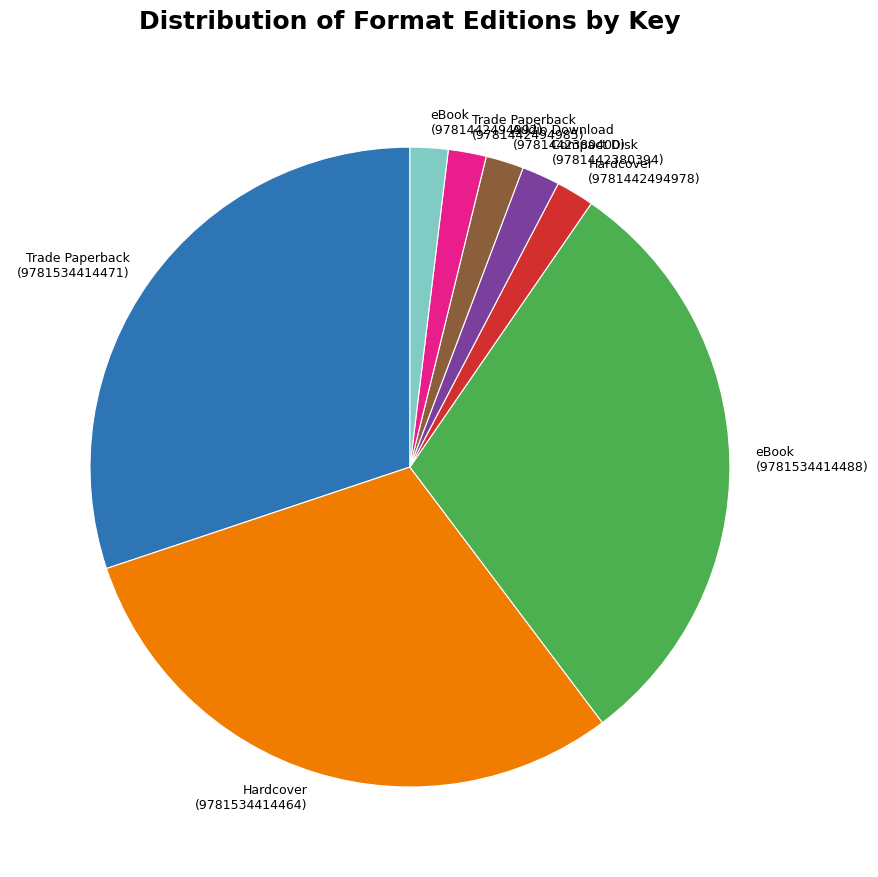

The Audio Download (9781442380400) slice represents 16% of the pie. True or false?

False